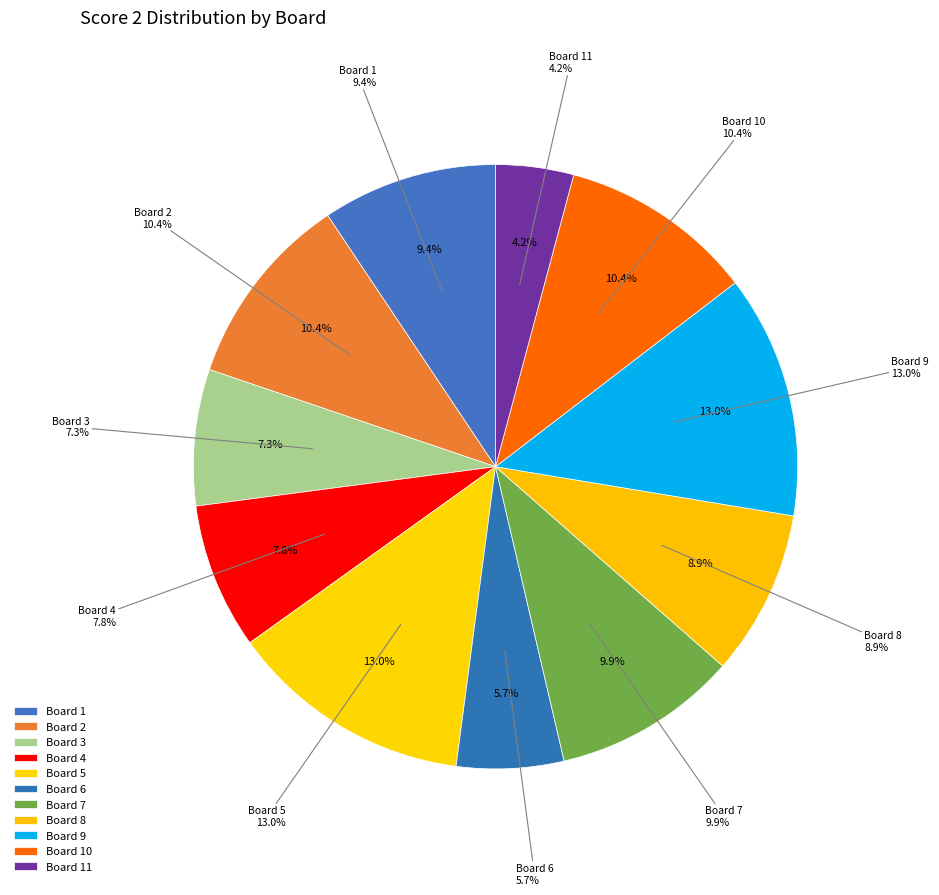

How much of the chart is everything except Board 5?

87.0%